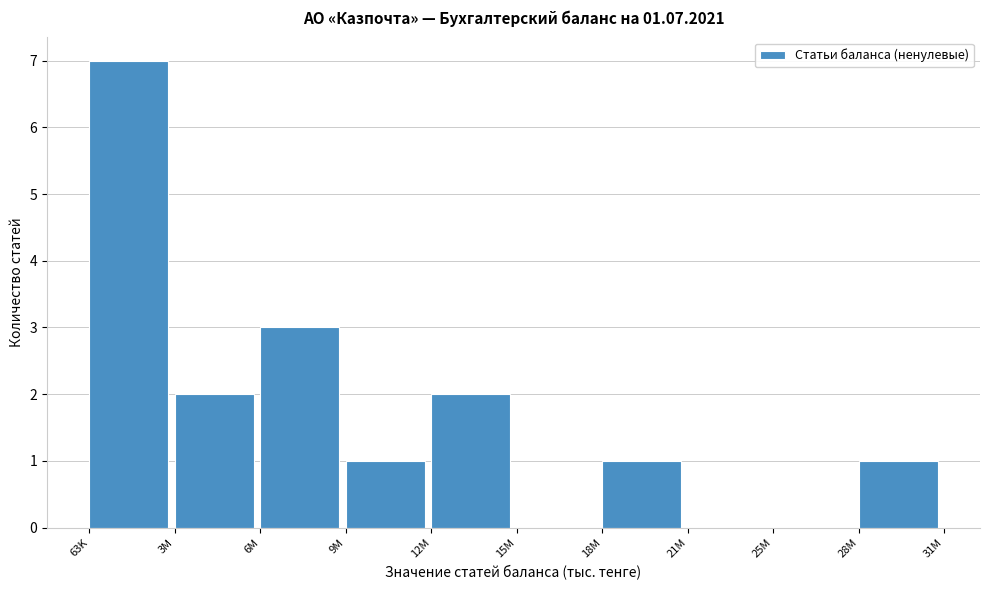

Reading left to right, transcribe all the data shown in this chart.

63K=7	3M=2	6M=3	9M=1	12M=2	15M=0	18M=1	21M=0	25M=0	28M=1